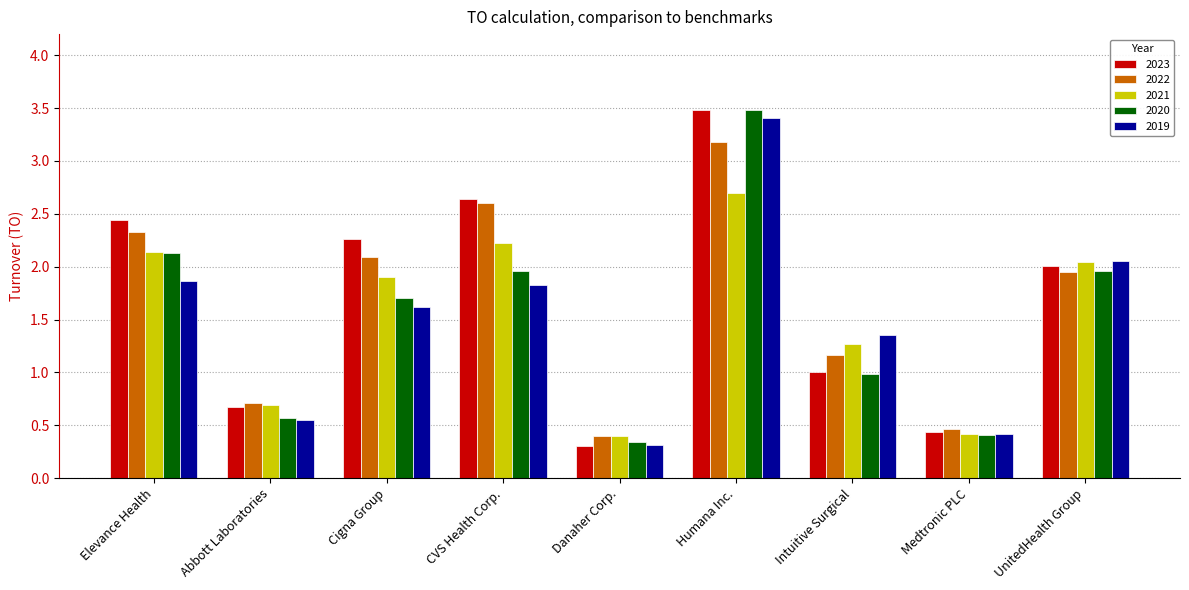

Does the chart contain any negative values?

No